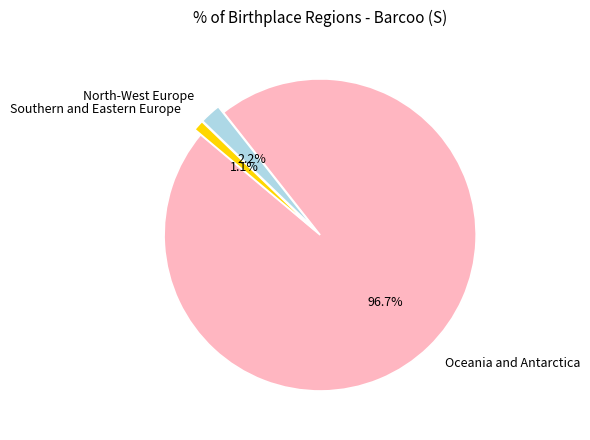

To the nearest percent, what percentage of the pie is North-West Europe?

2%